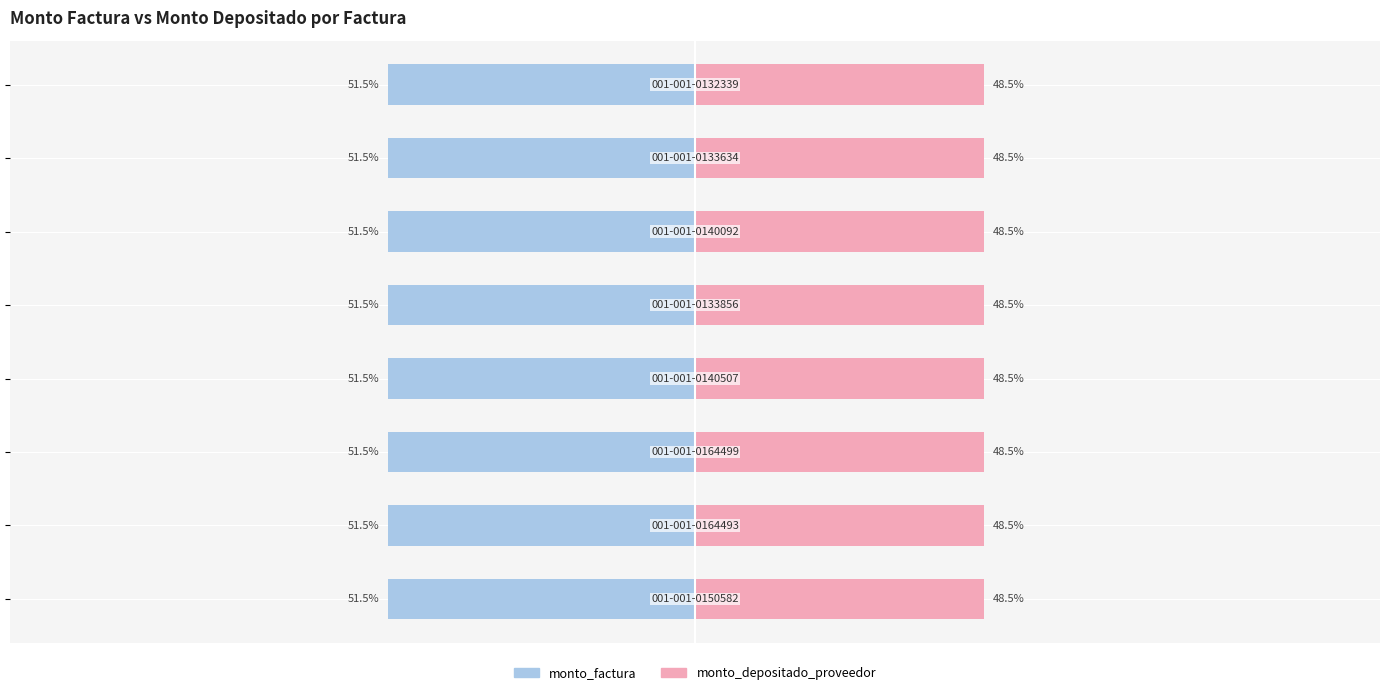

What are all the series names shown in the legend?

monto_factura, monto_depositado_proveedor